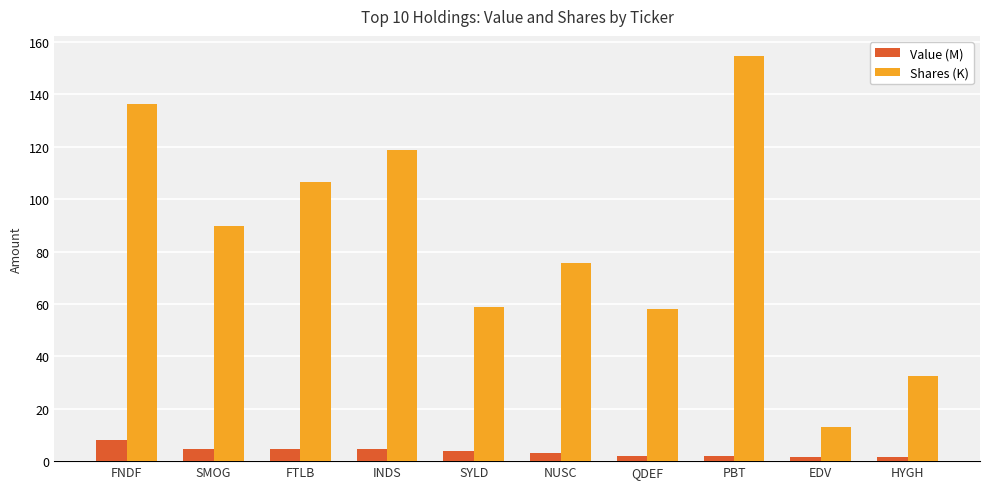

Between NUSC and PBT, which series saw the biggest shift?

Shares (K)